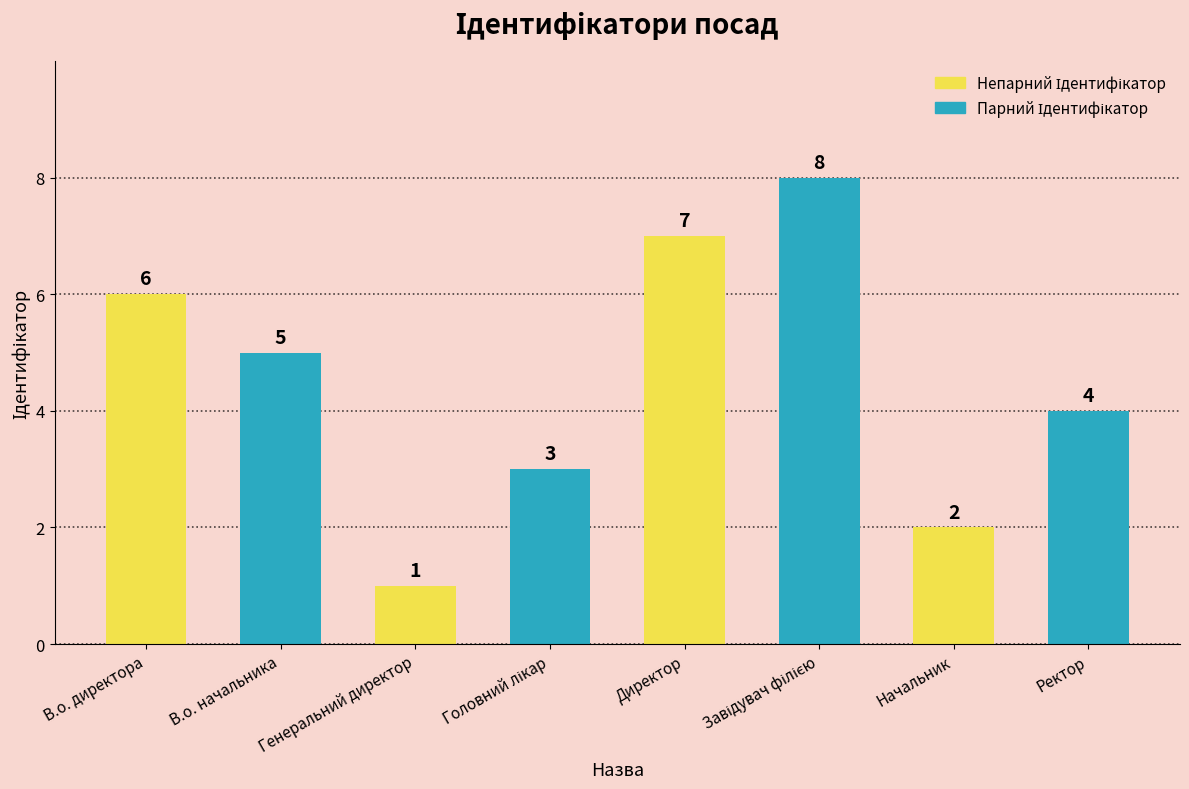

What is the label of the 1st bar from the left?

В.о. директора